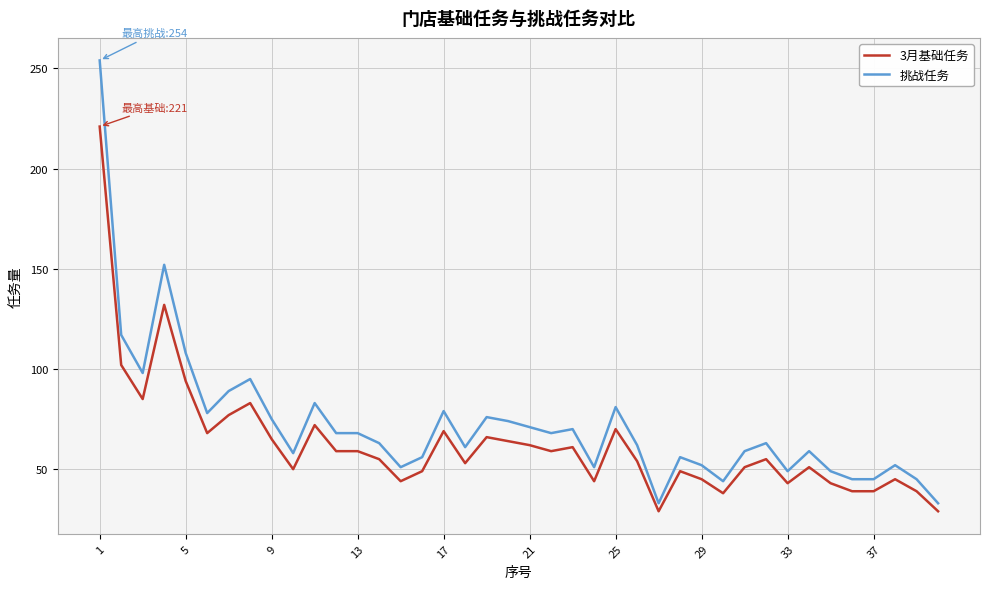

True or false: 挑战任务 and 3月基础任务 intersect in this chart.

False